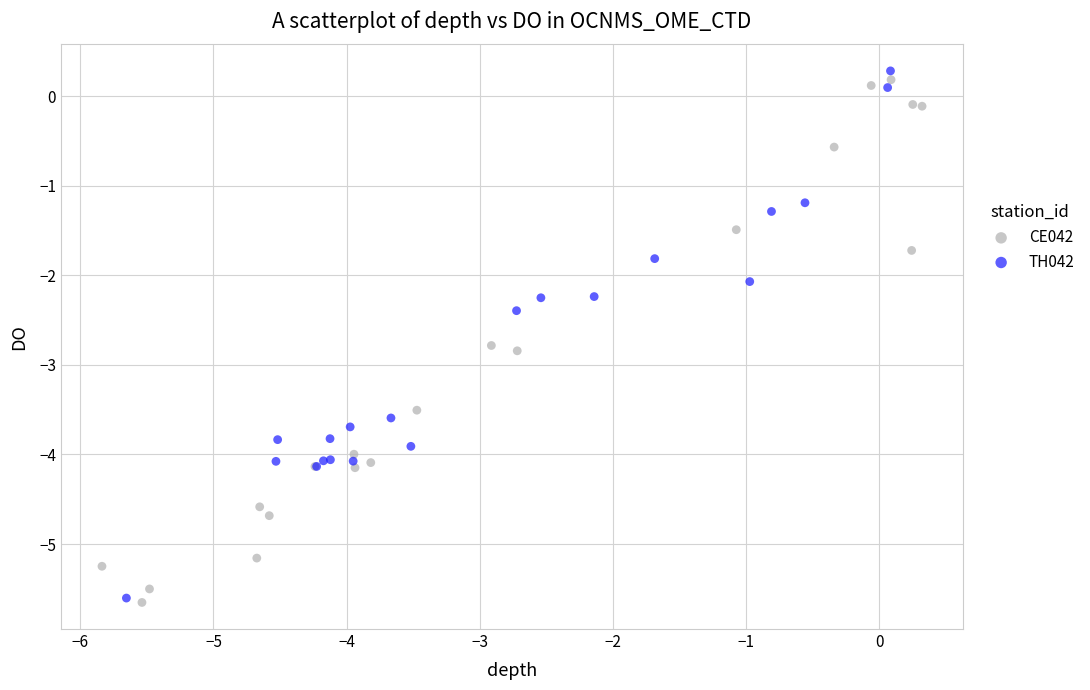

What are all the series names shown in the legend?

CE042, TH042